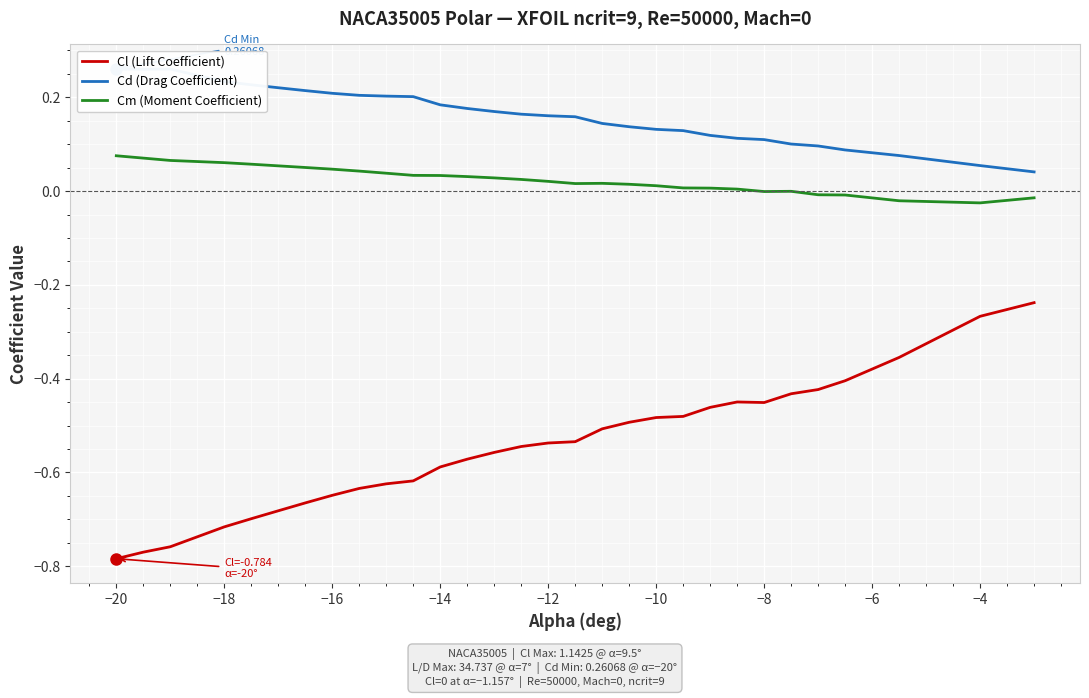

True or false: Cl (Lift Coefficient) and Cm (Moment Coefficient) intersect in this chart.

False